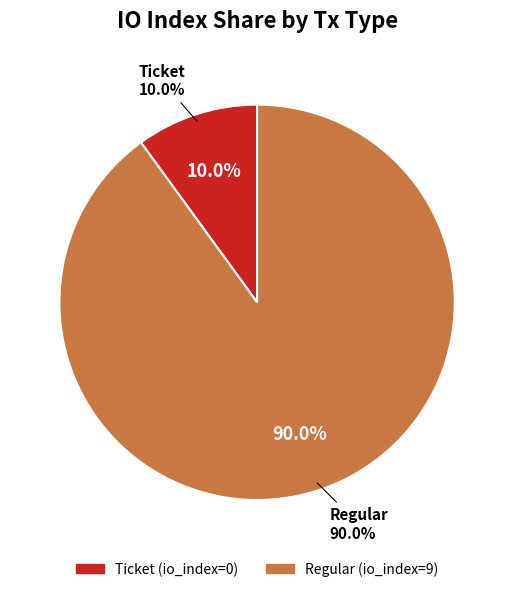

Rank the categories by value from lowest to highest.

Ticket (io_index=0), Regular (io_index=9)